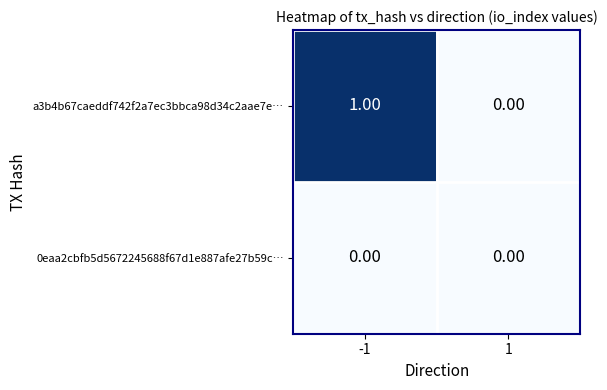

Is the value of a3b4b67caeddf742f2a7ec3bbca98d34c2aae7e… at -1 greater than the value of 0eaa2cbfb5d5672245688f67d1e887afe27b59c… at 1?

Yes